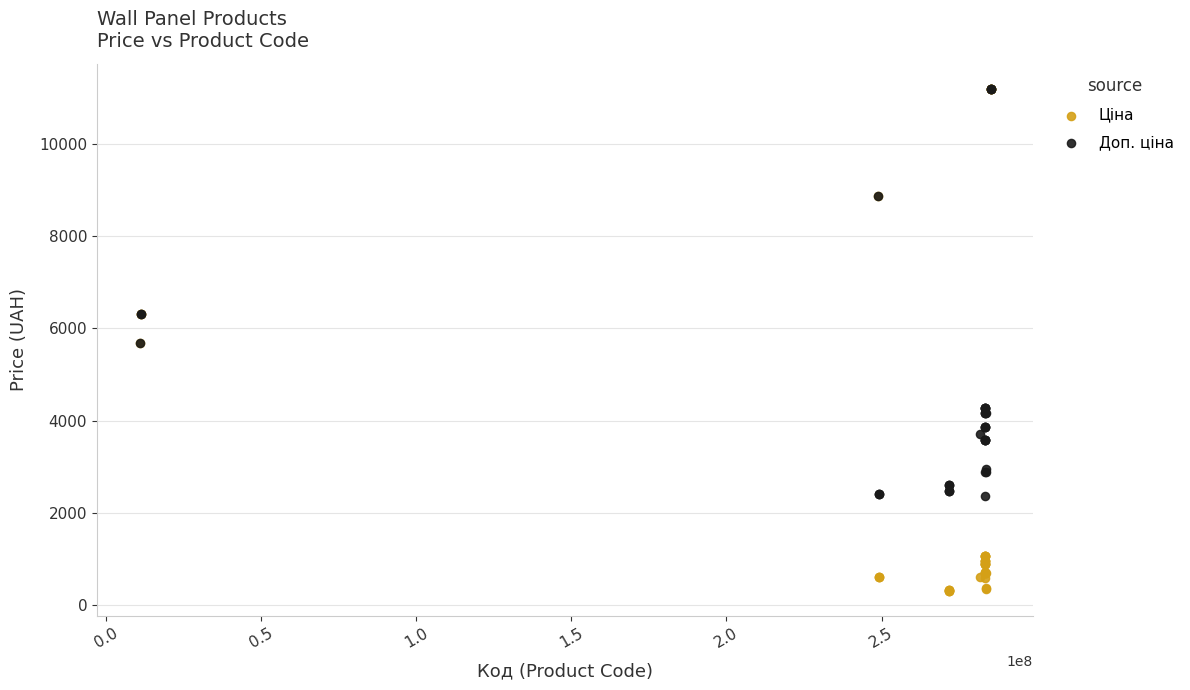

What are all the series names shown in the legend?

Ціна, Доп. ціна